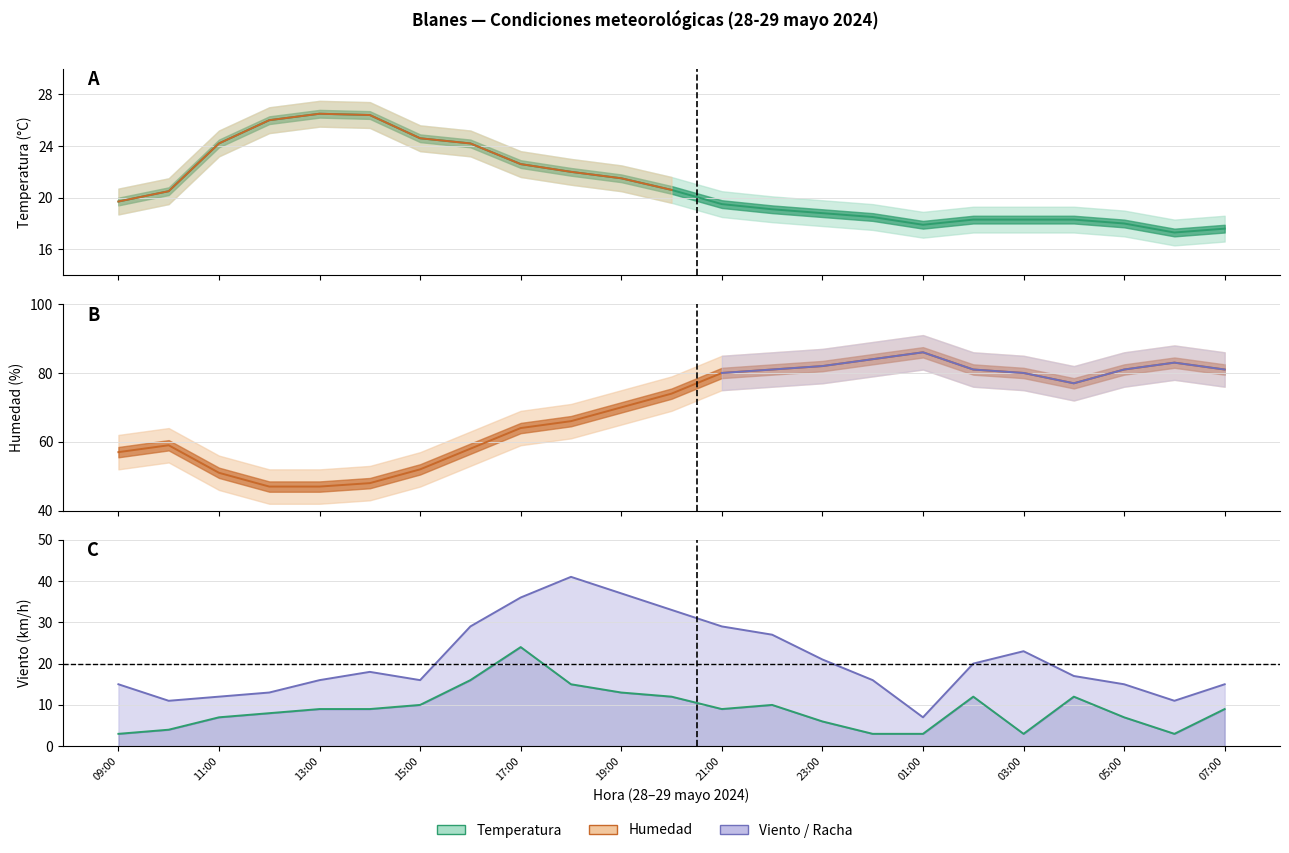

What is the greatest value displayed?

86.0